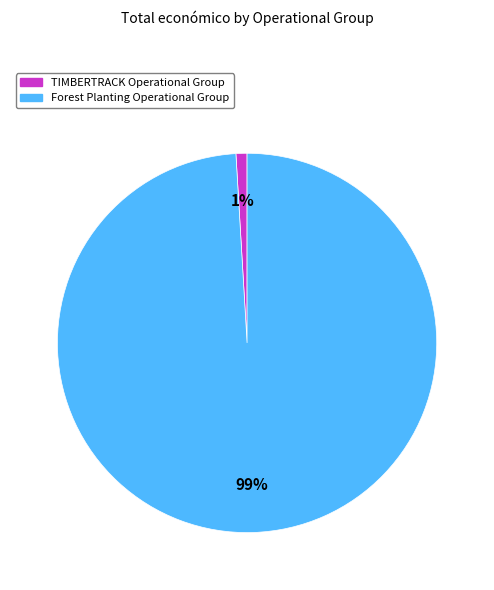

Is the sum of Forest Planting Operational Group and TIMBERTRACK Operational Group greater than half?

Yes